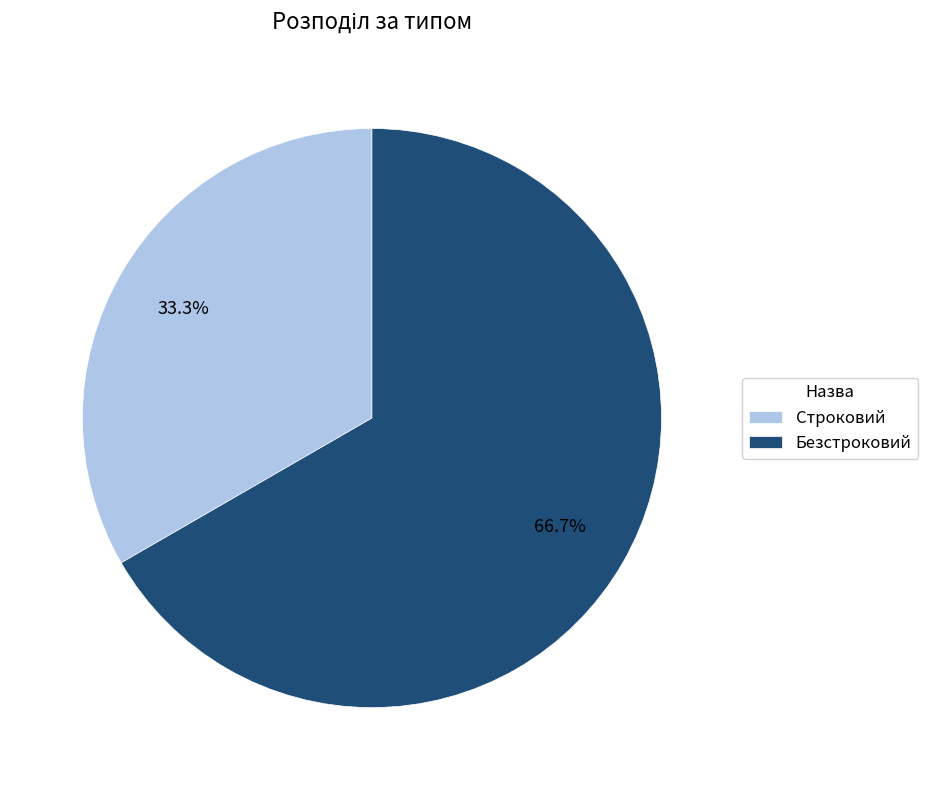

How much of the chart is everything except Строковий?

66.7%